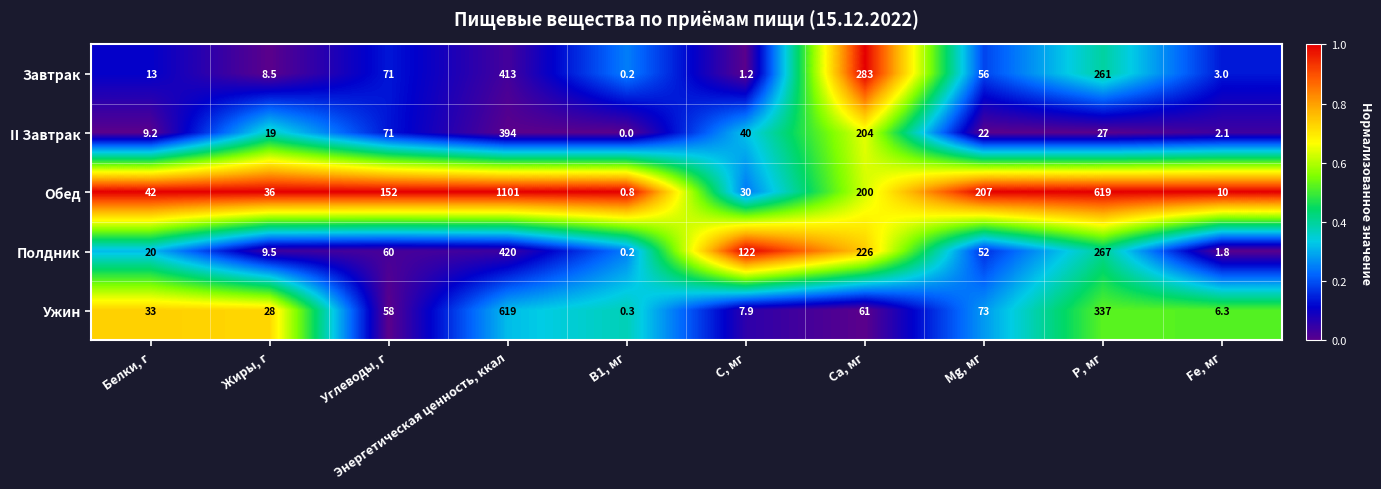

Which series has the widest spread of values?

Обед